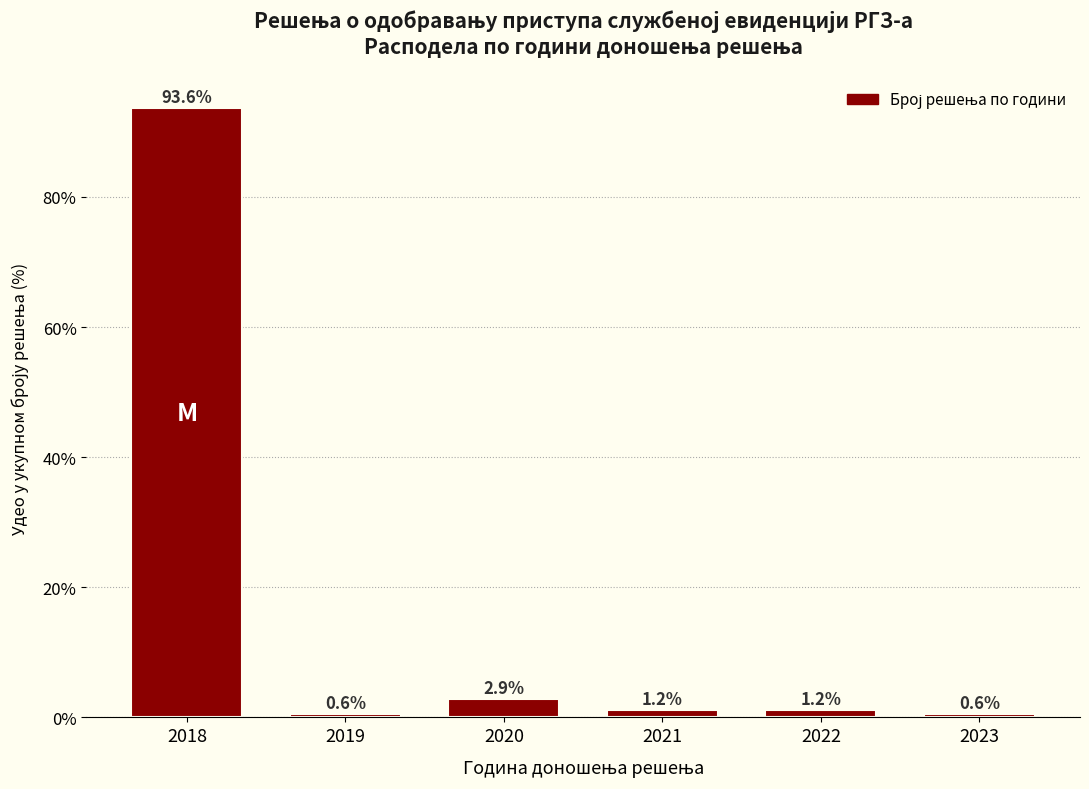

Reading left to right, extract all data points from this chart.

93.6	0.6	2.9	1.2	1.2	0.6